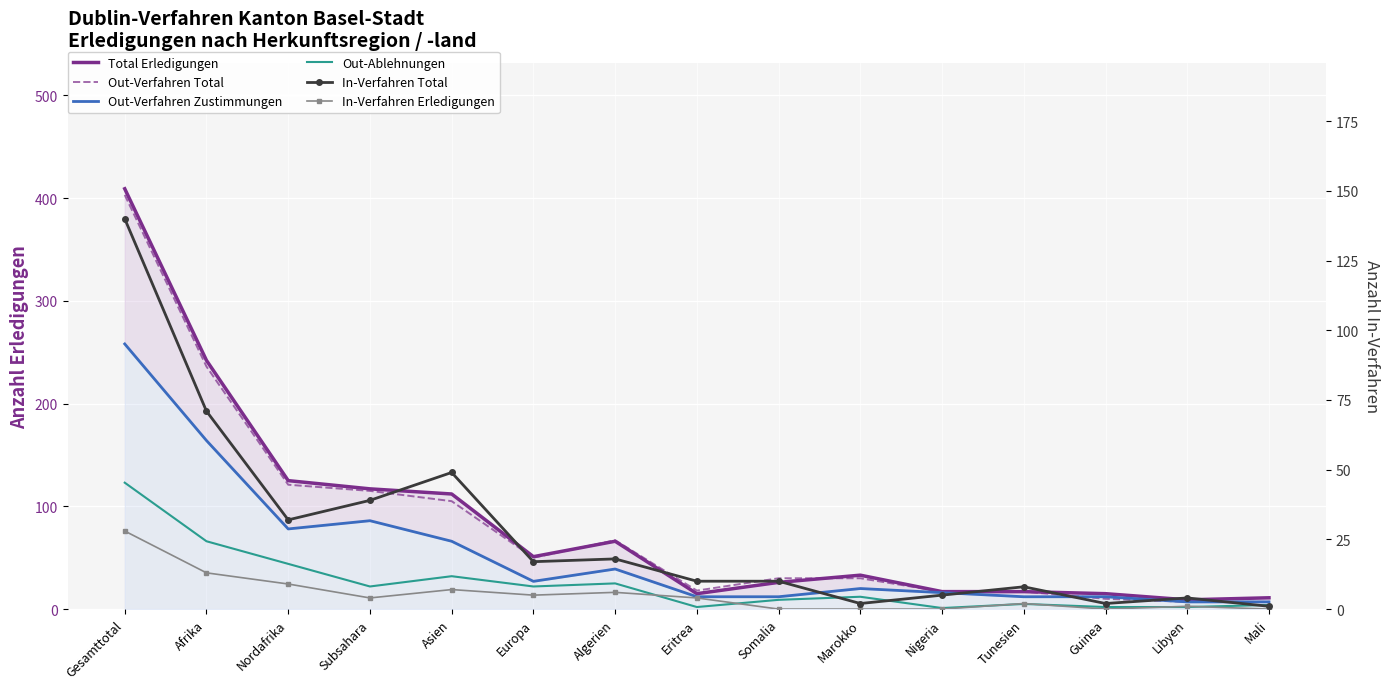

List the labels in order of Out-Verfahren Total value, largest first.

Gesamttotal, Afrika, Nordafrika, Subsahara, Asien, Algerien, Europa, Somalia, Marokko, Eritrea, Nigeria, Tunesien, Guinea, Libyen, Mali